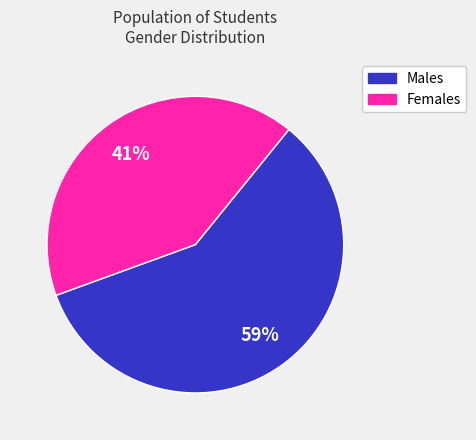

To the nearest percent, what is the average slice percentage?

50%